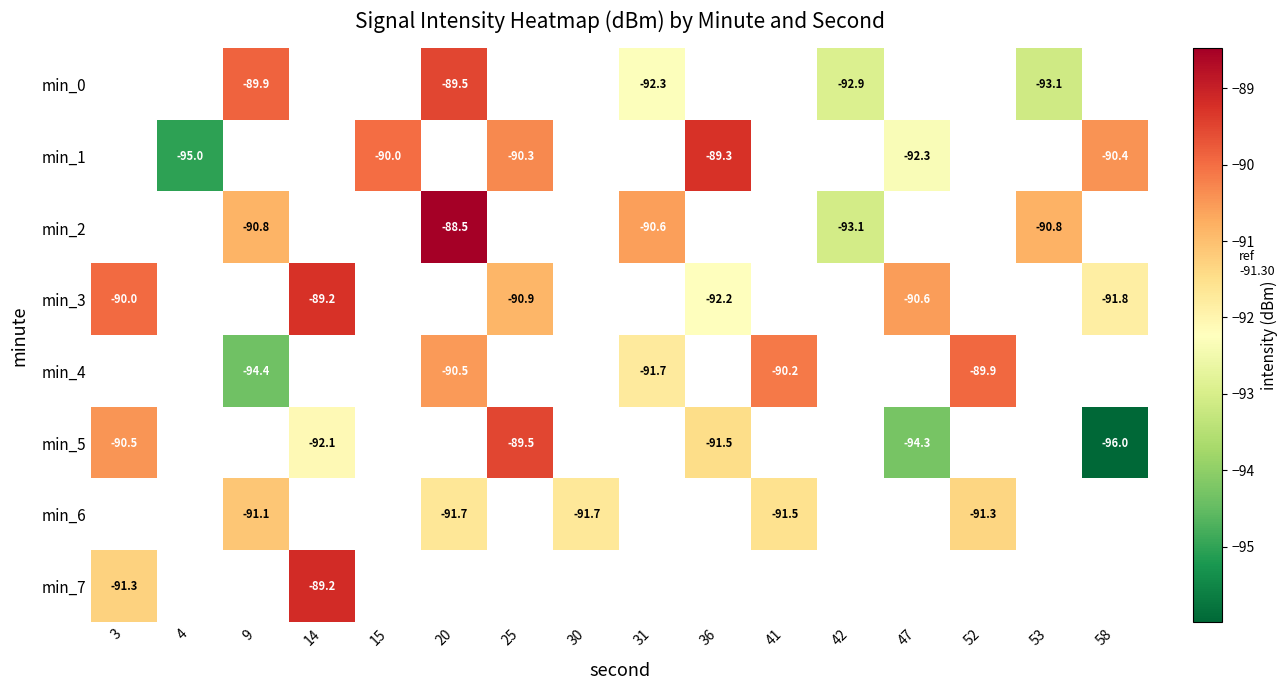

What is the greatest value displayed?

-88.5